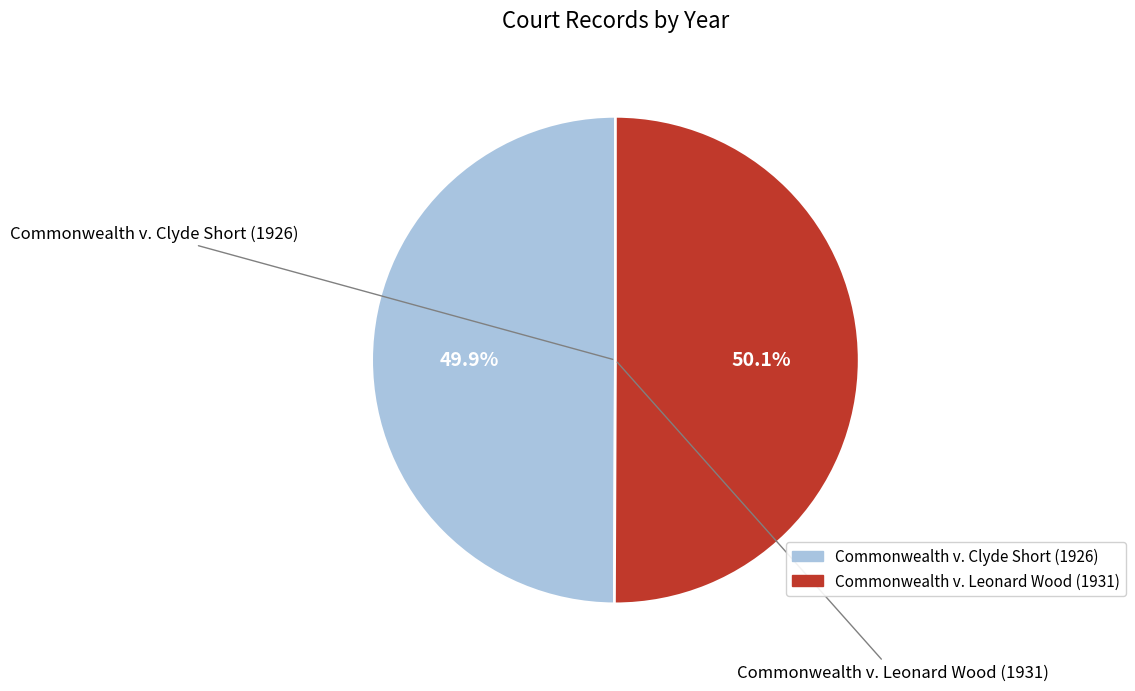

Is there any slice that represents more than half of the pie?

Yes